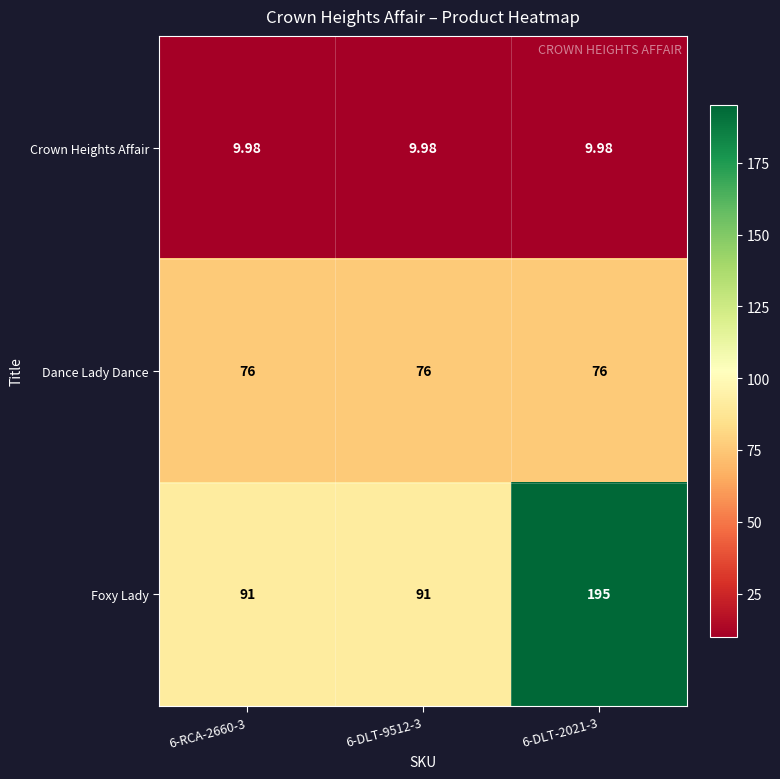

Which series has the largest total across all categories?

Foxy Lady